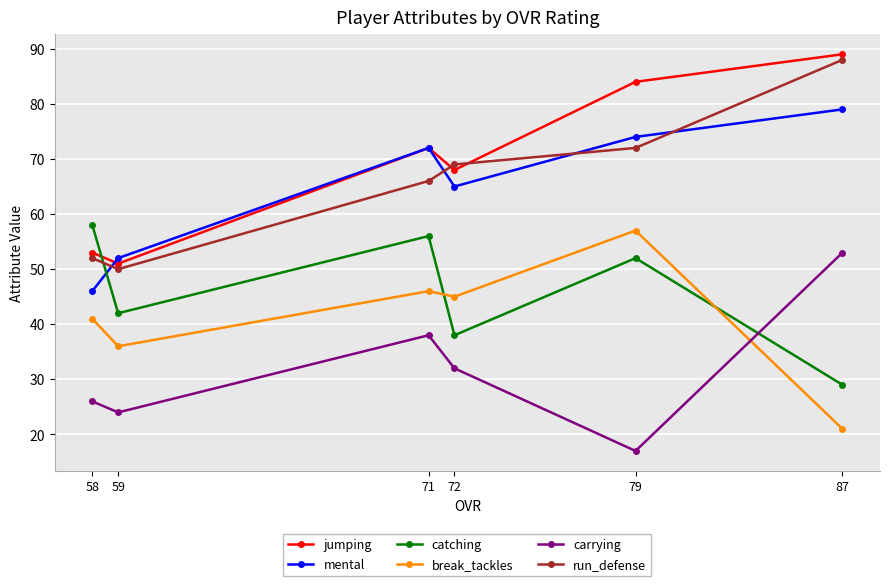

What is the highest value of the run_defense series?

88